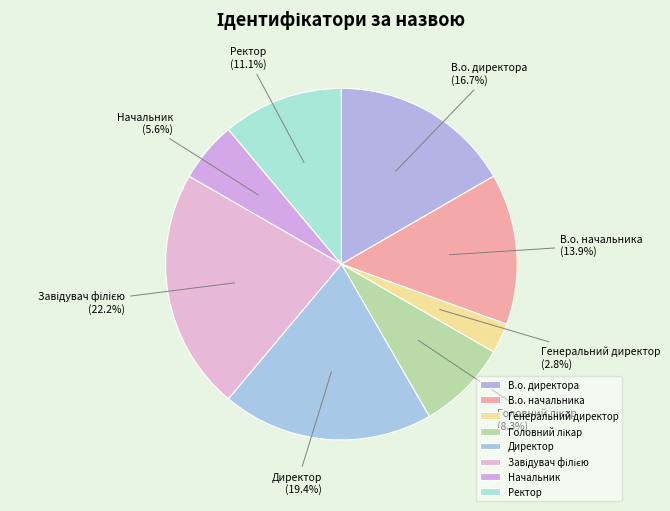

Between Генеральний директор and В.о. начальника, which is larger?

В.о. начальника